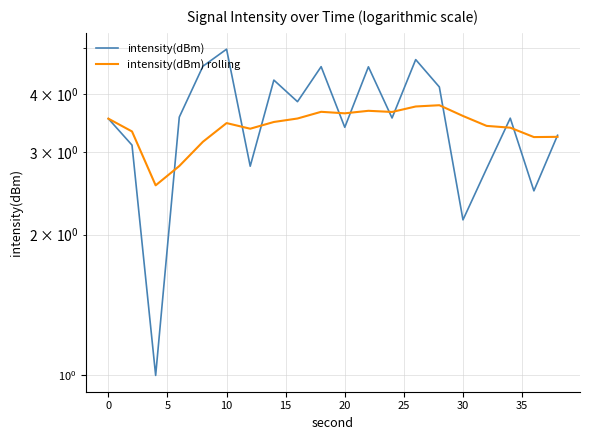

Reading left to right, what are all the values shown in this chart?

intensity(dBm): 3.5	3.1	1.0	3.6	4.6	5.0	2.8	4.3	3.8	4.6	3.4	4.6	3.6	4.7	4.1	2.2	2.8	3.5	2.5	3.3
intensity(dBm) rolling: 3.5	3.3	2.5	2.8	3.2	3.5	3.4	3.5	3.5	3.7	3.6	3.7	3.7	3.8	3.8	3.6	3.4	3.4	3.2	3.2